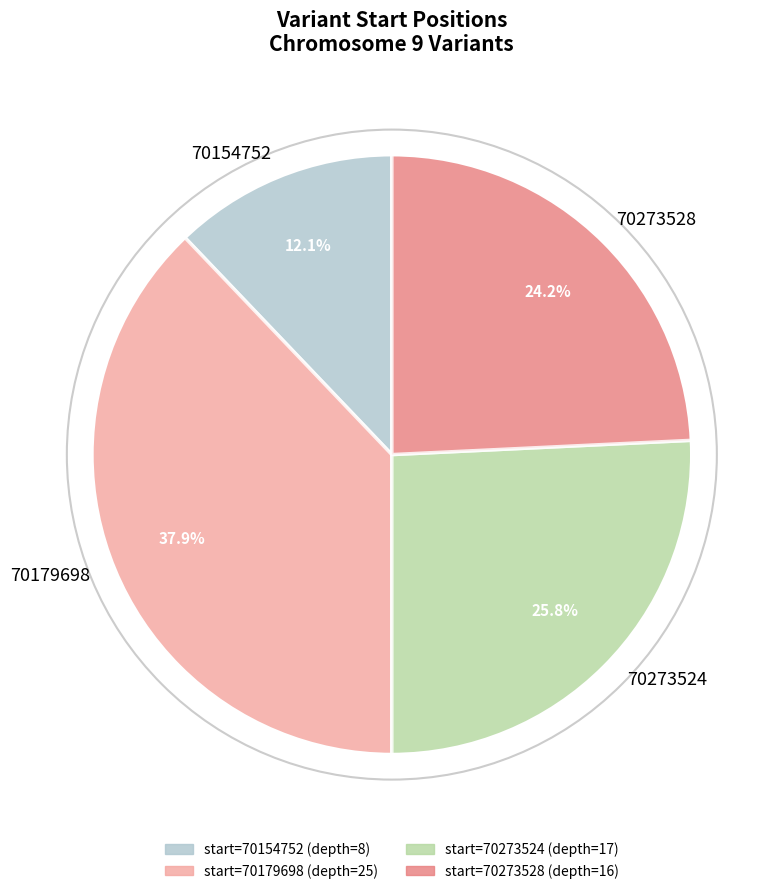

Combined, do 70273528 and 70154752 account for over 50%?

No